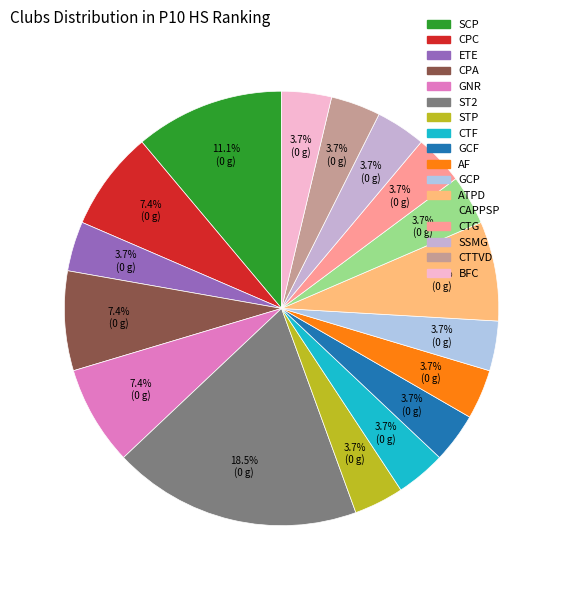

To the nearest percent, what percentage of the pie is AF?

4%